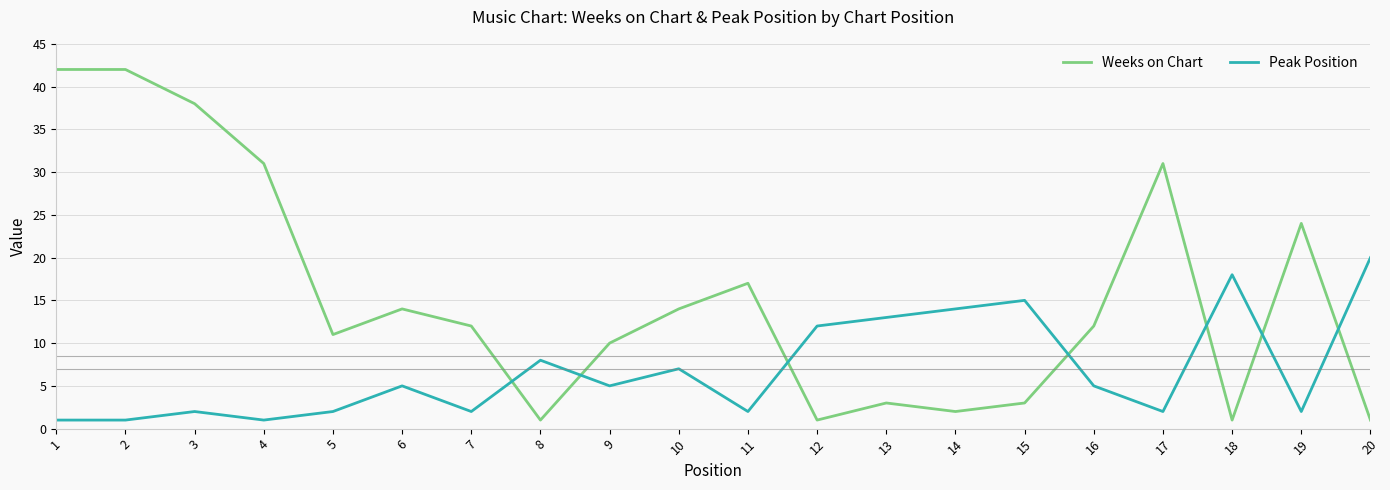

What is the total value across all series at 17?

33